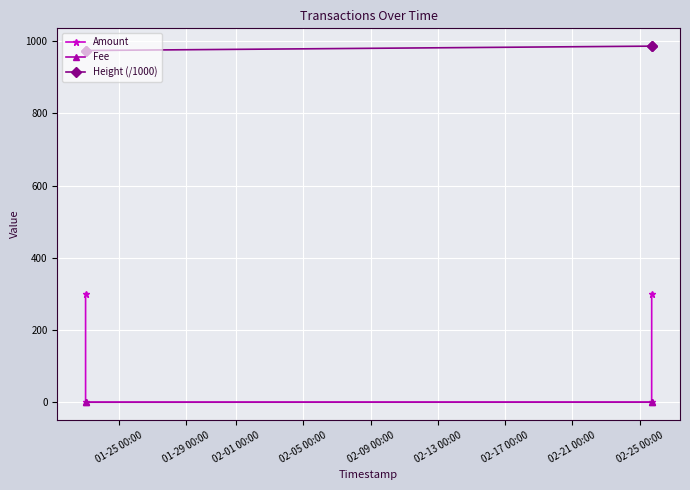

What is the difference between the maximum and minimum values in the Height (/1000) series?

12.1